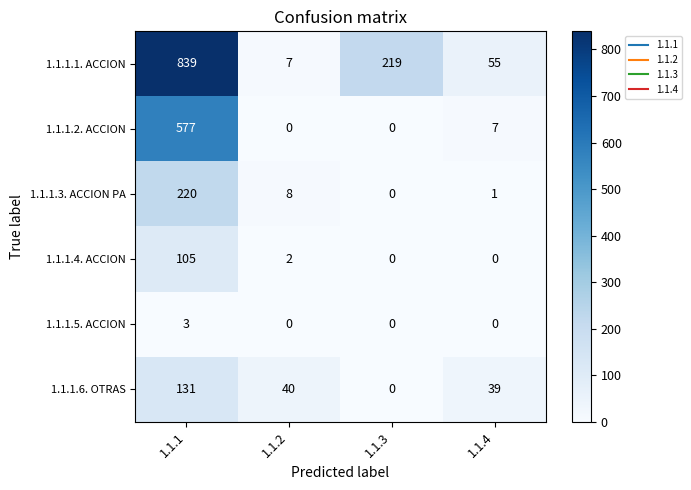

The 1.1.1.5. ACCION series shows -2 at 1.1.4. True or false?

False